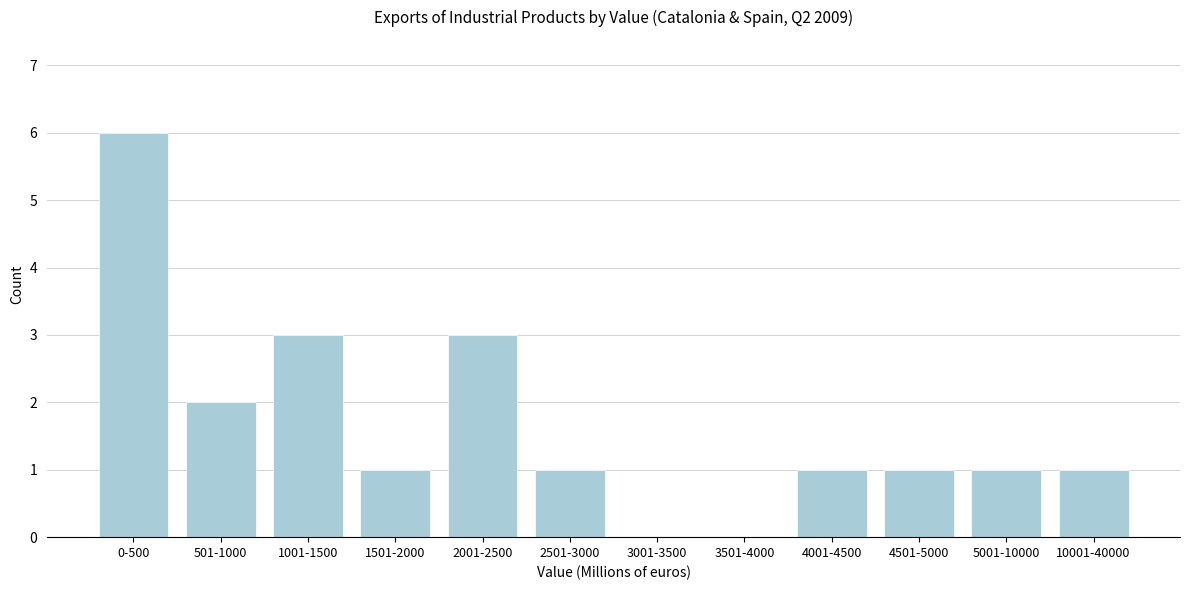

Reading left to right, list all the values displayed in this chart.

0-500=6	501-1000=2	1001-1500=3	1501-2000=1	2001-2500=3	2501-3000=1	3001-3500=0	3501-4000=0	4001-4500=1	4501-5000=1	5001-10000=1	10001-40000=1